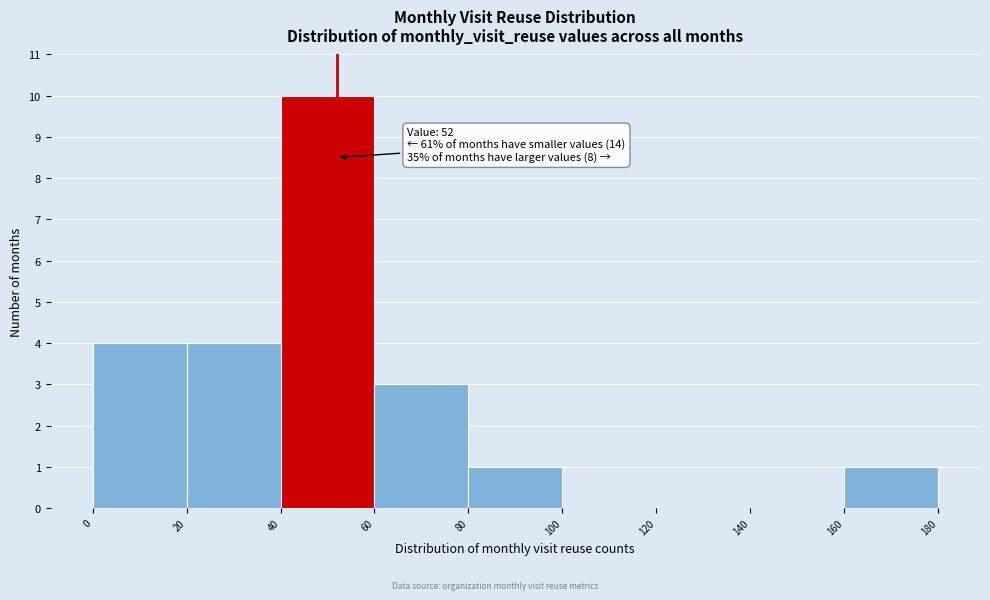

Over which range of the x-axis is the bar tallest?

40 to 60